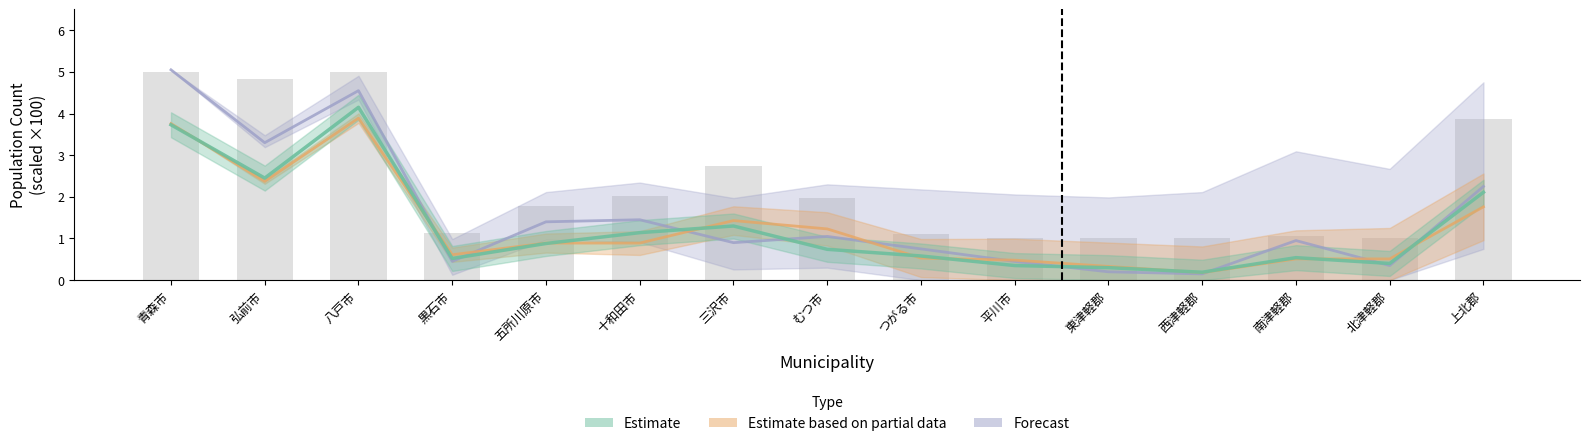

How many groups of bars are there?

15